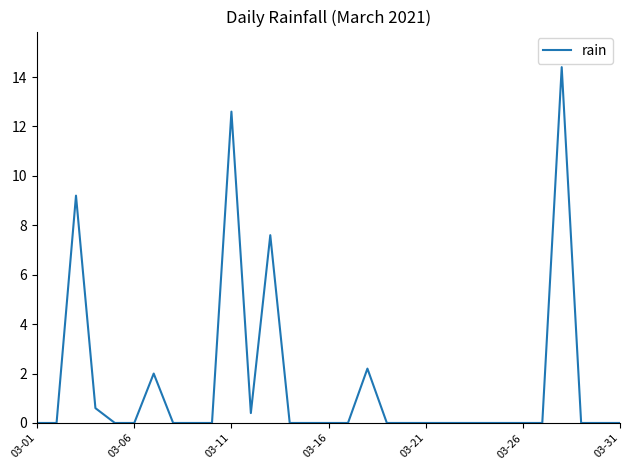

What is the difference between the second highest and second lowest values?

12.6